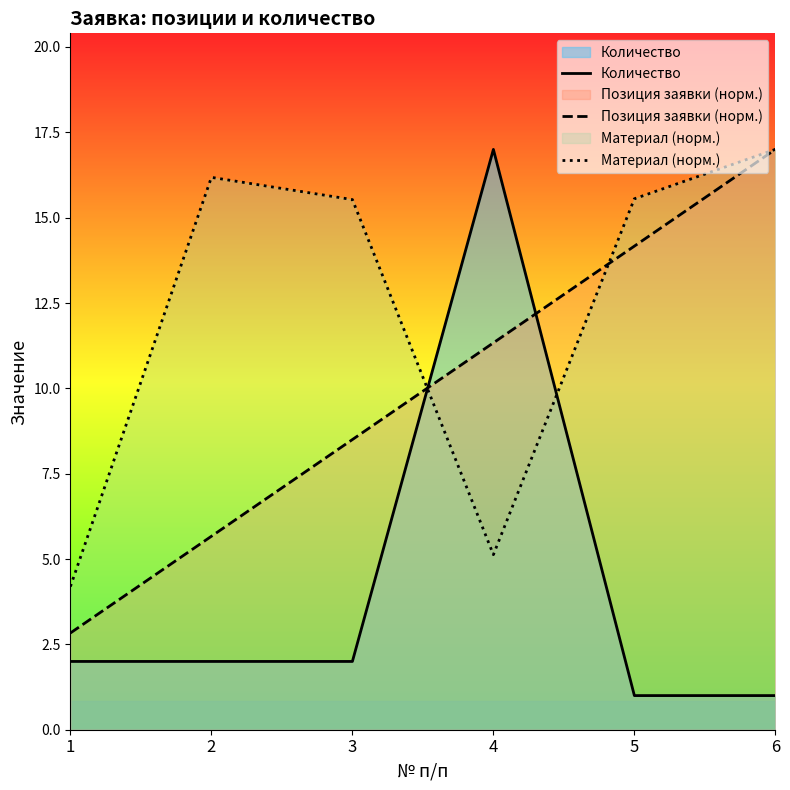

What is the total value across all series at 1?

9.0